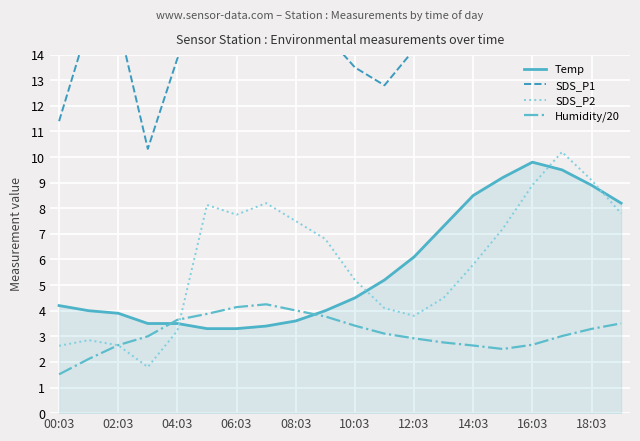

True or false: SDS_P1 and SDS_P2 cross at least once.

False